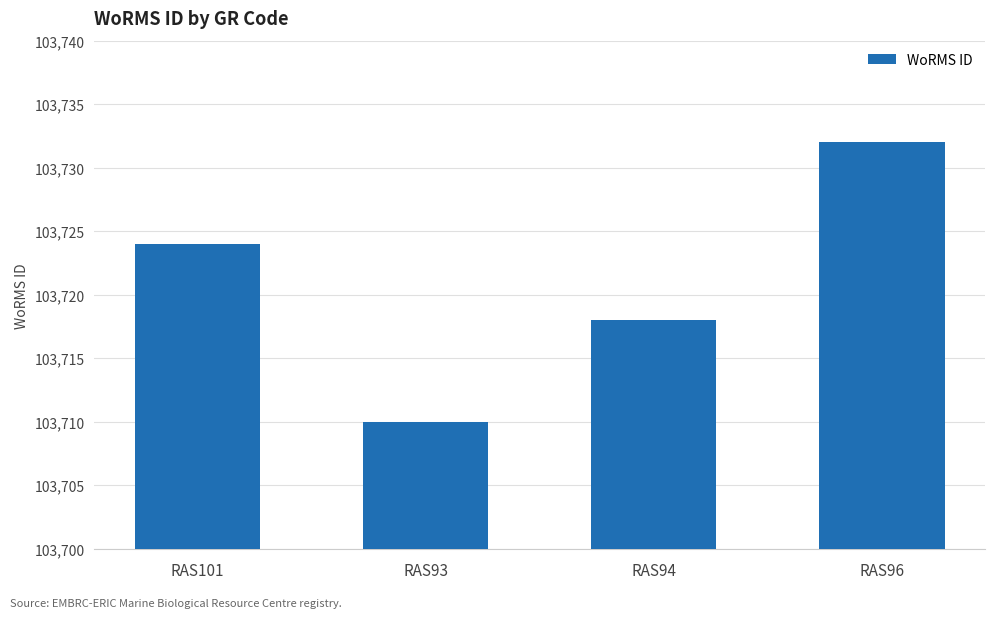

Rank the categories by value from highest to lowest.

RAS96, RAS101, RAS94, RAS93